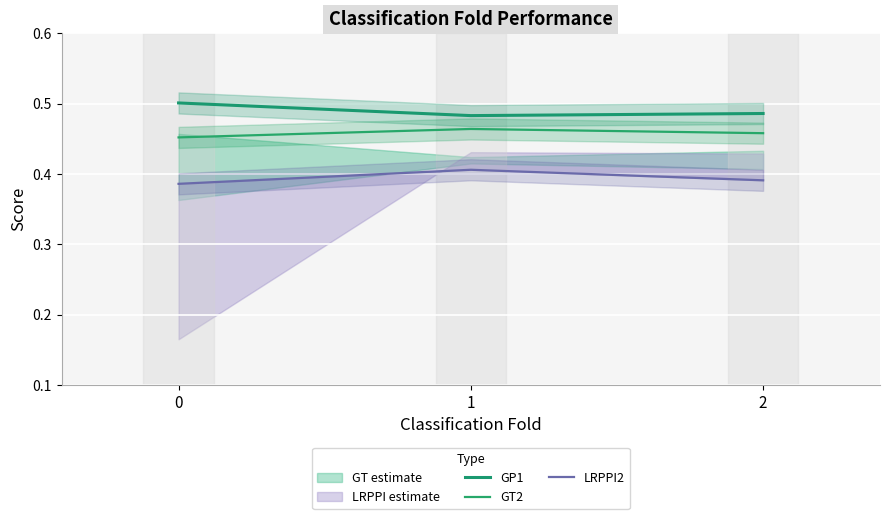

Rank the categories by GP1 value from highest to lowest.

0, 2, 1